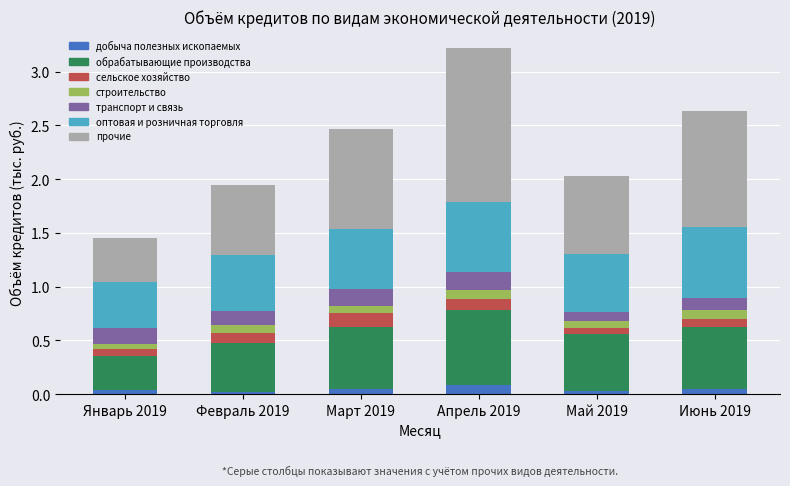

Count the добыча полезных ископаемых values in the range 0 to 1.

6